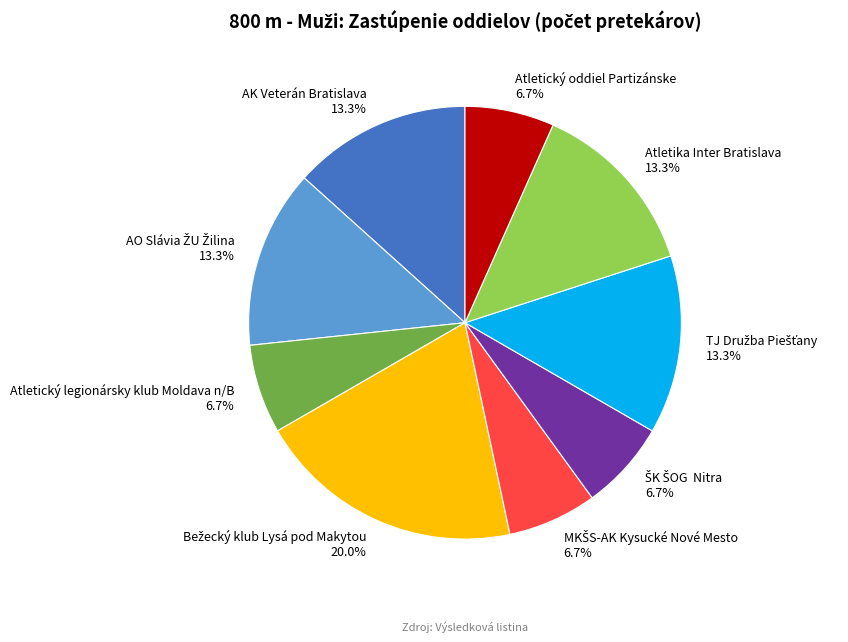

To the nearest percent, what is the difference between the largest and smallest slice percentages?

13%